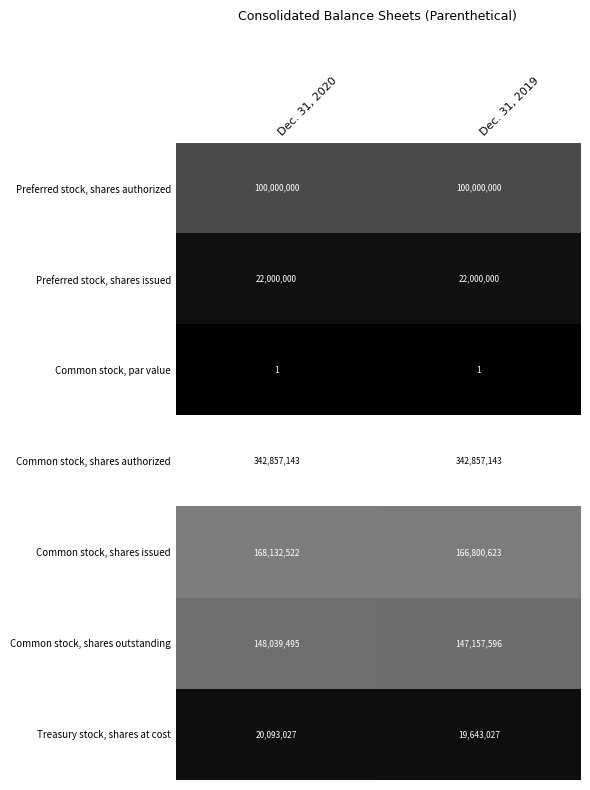

What is the maximum value shown in the chart?

342857143